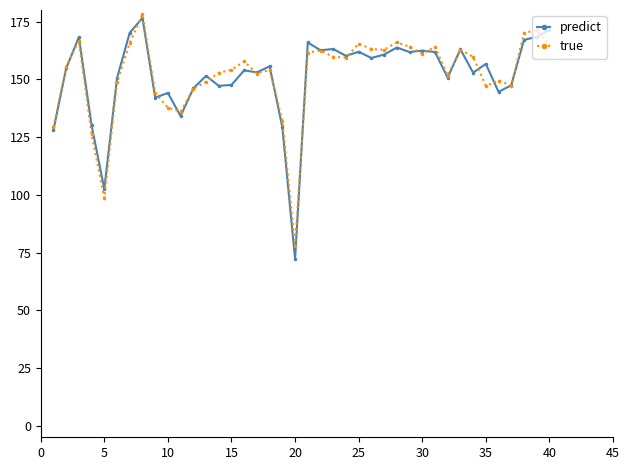

True or false: true has more than 0 points higher than both neighbors.

True